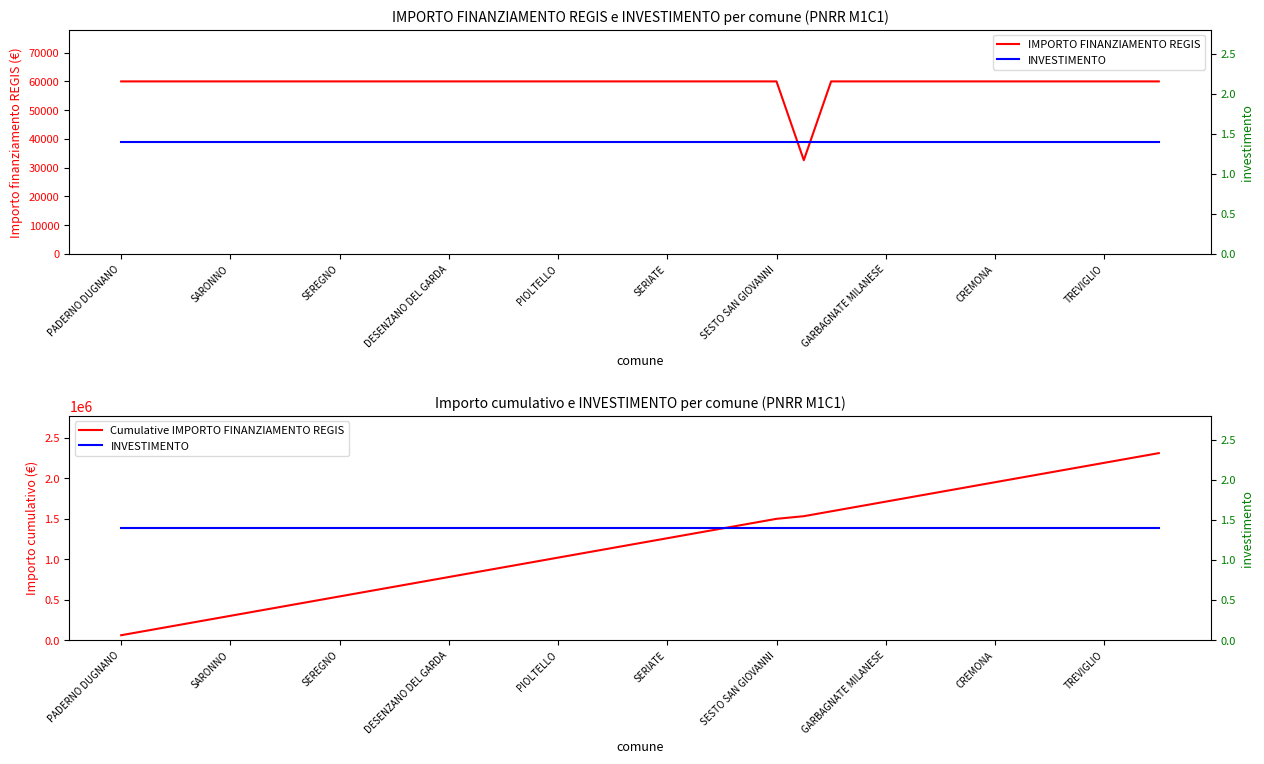

What is the approximate value of INVESTIMENTO at 30?

1.4